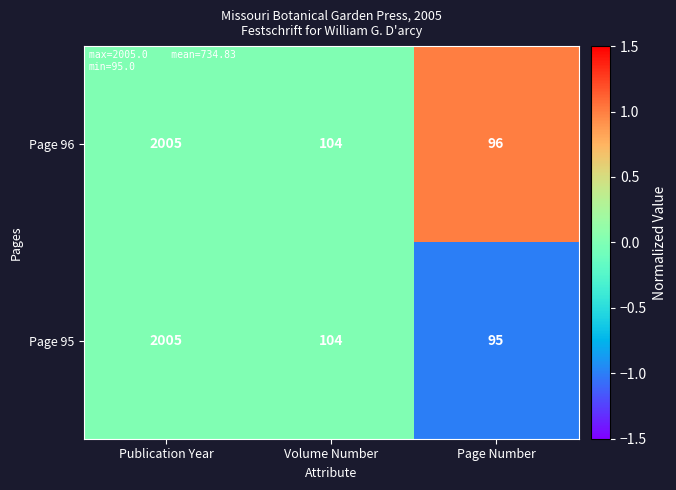

What value does the Page 95 series have at Page Number?

95